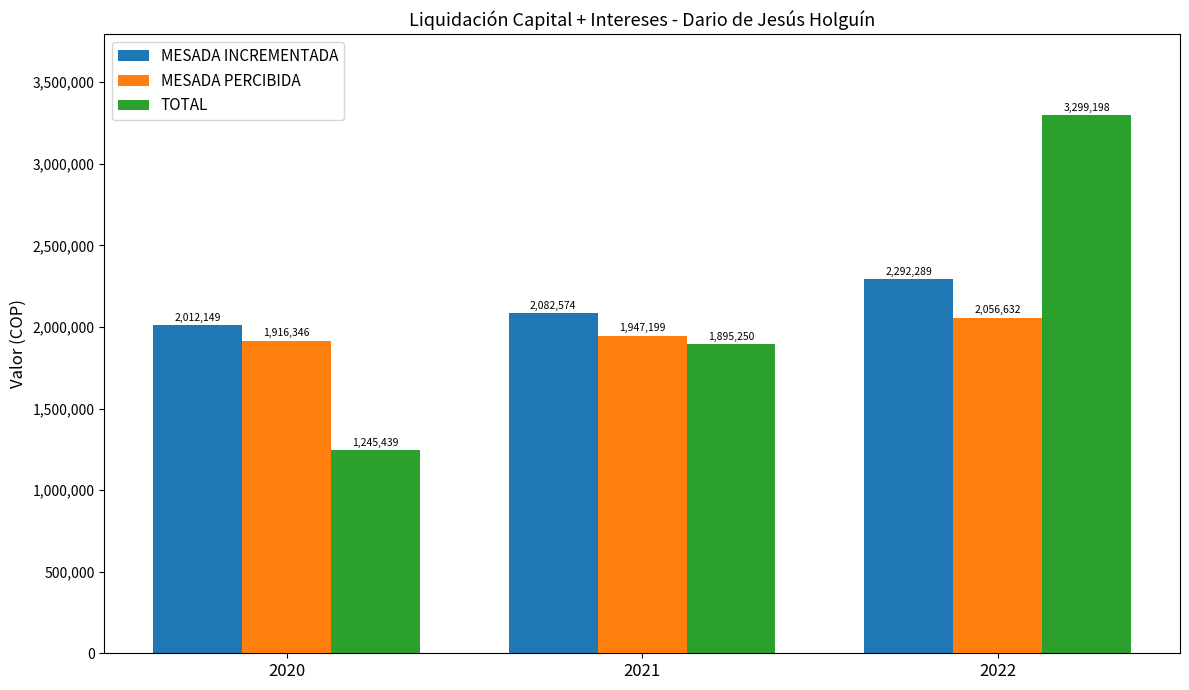

Is the value of MESADA PERCIBIDA at 2021 greater than the value of MESADA INCREMENTADA at 2020?

No